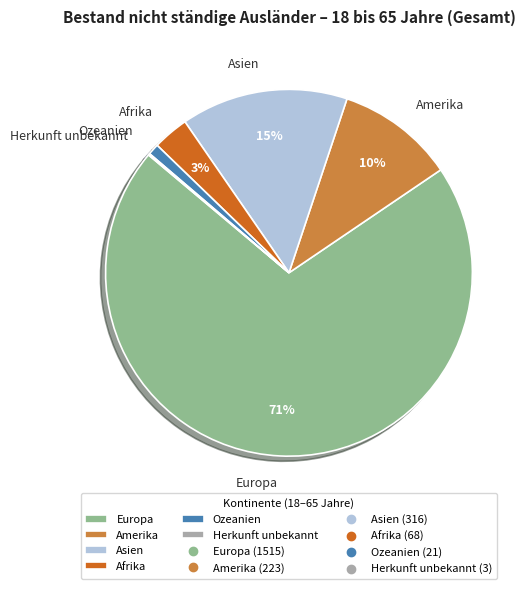

To the nearest percent, what is the combined percentage of Europa and Afrika?

74%